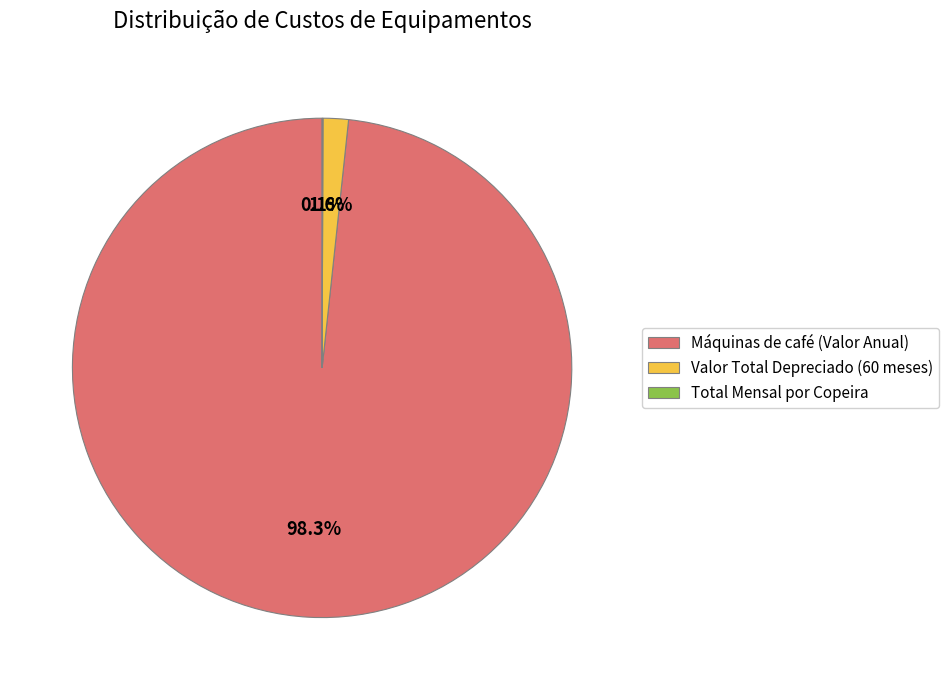

What is the largest slice in the pie chart?

Máquinas de café (Valor Anual)